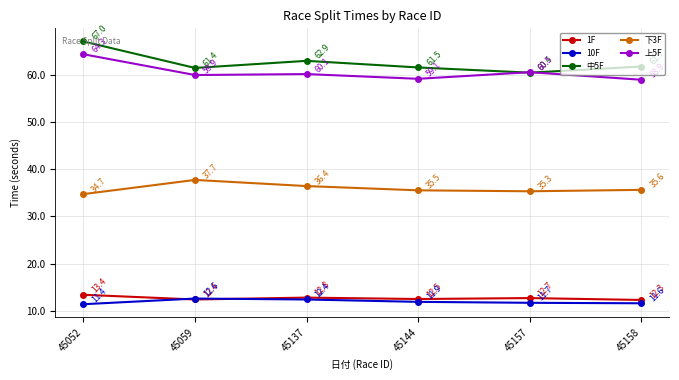

Reading right to left, list all the values displayed in this chart.

1F: 12.3	12.7	12.5	12.8	12.4	13.4
10F: 11.6	11.7	11.9	12.4	12.6	11.4
中5F: 61.7	60.4	61.5	62.9	61.4	67.0
下3F: 35.6	35.3	35.5	36.4	37.7	34.7
上5F: 58.9	60.5	59.1	60.1	59.9	64.3